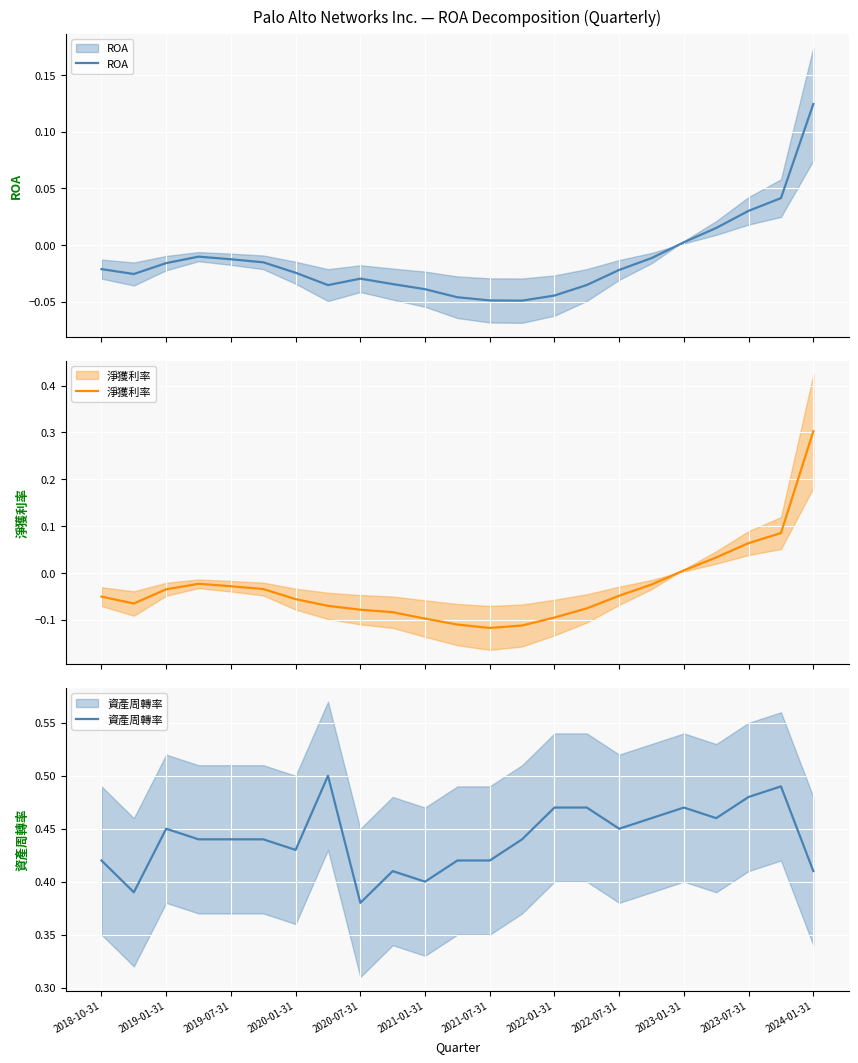

Between 2019-01-31 and 2023-07-31, which series saw the biggest shift?

淨獲利率